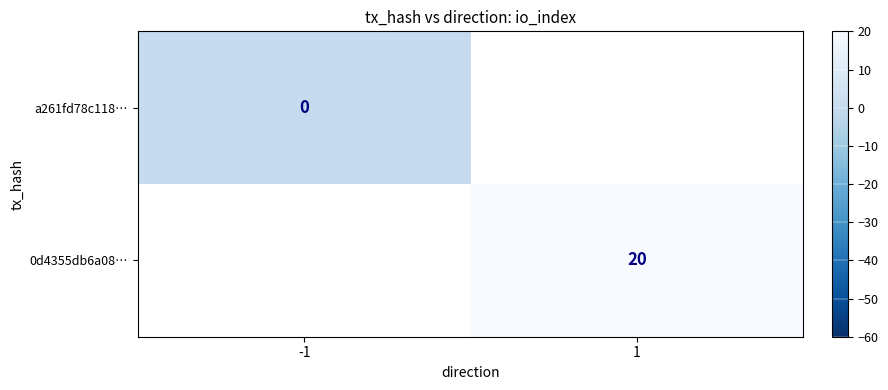

The 0d4355db6a08… series shows 14 at 1. True or false?

False